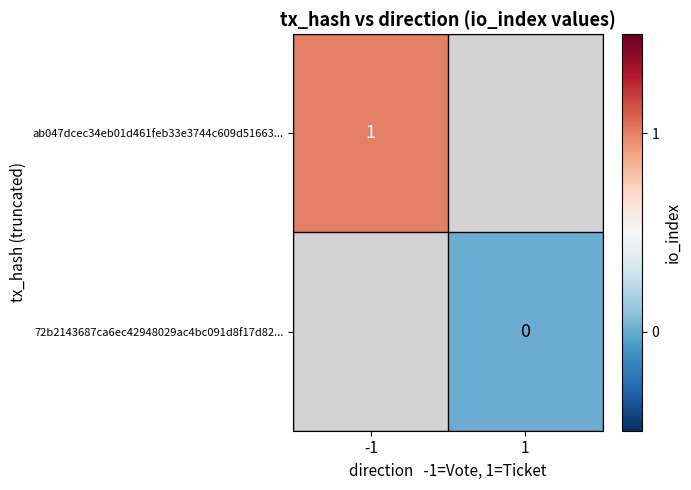

The ab047dcec34eb01d461feb33e3744c609d51663... series shows 0.3 at -1. True or false?

False